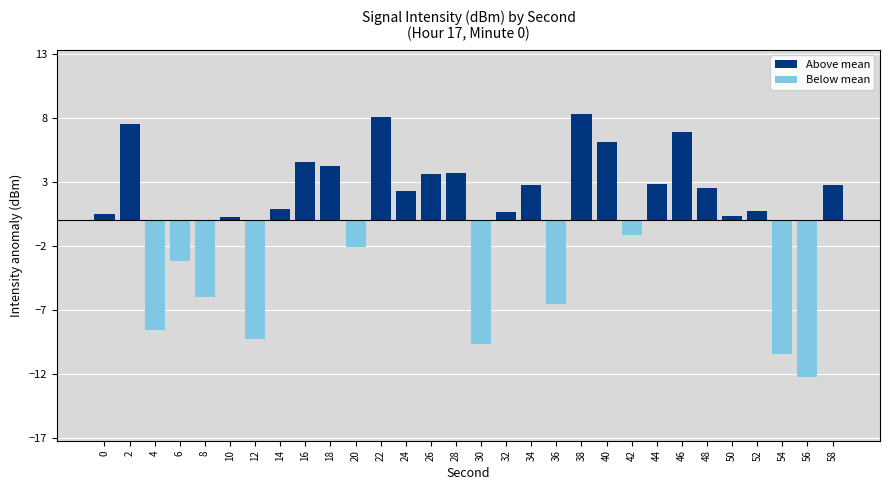

How many values in Above mean are above zero?

20